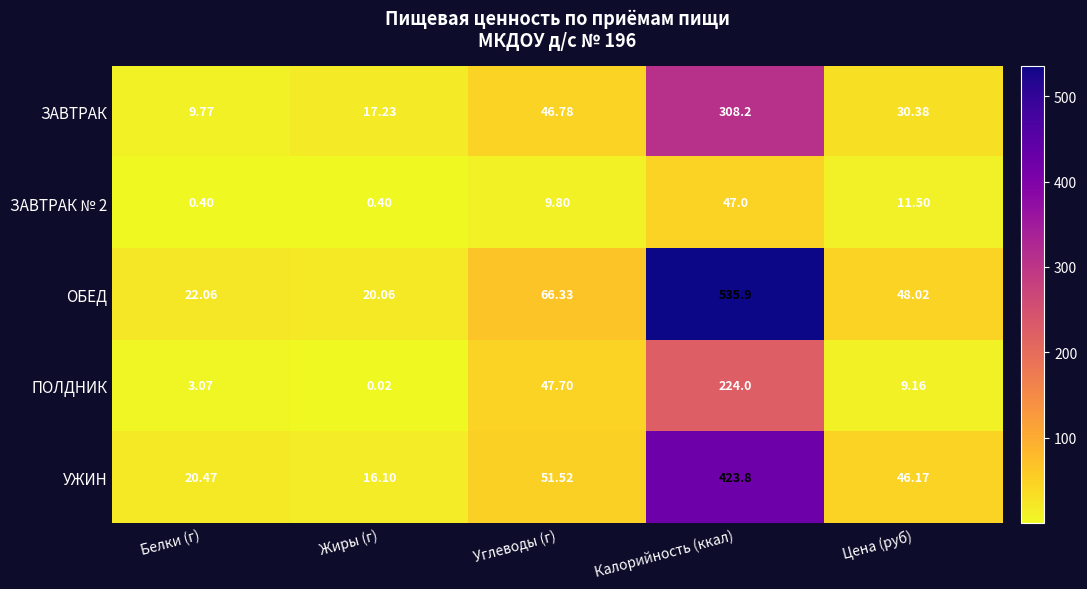

Is the value of ЗАВТРАК № 2 at Калорийность (ккал) greater than the value of ОБЕД at Жиры (г)?

Yes